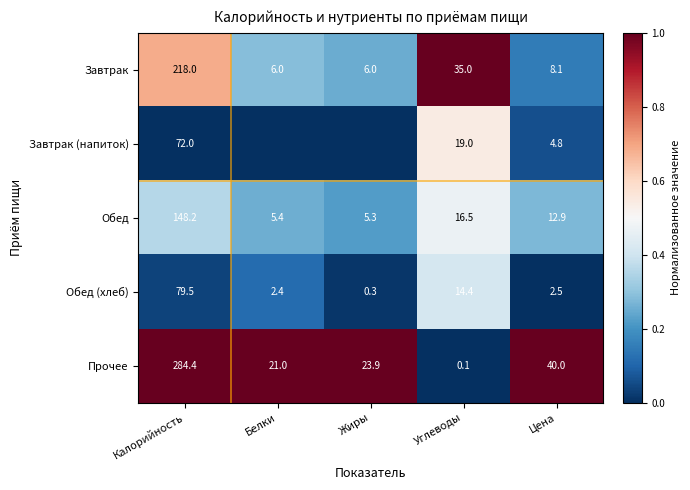

True or false: Завтрак has a value of 1.7 at Углеводы.

False